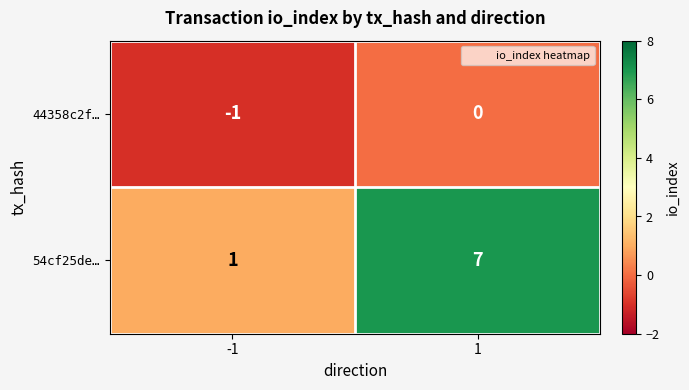

How many distinct data groups are displayed?

2